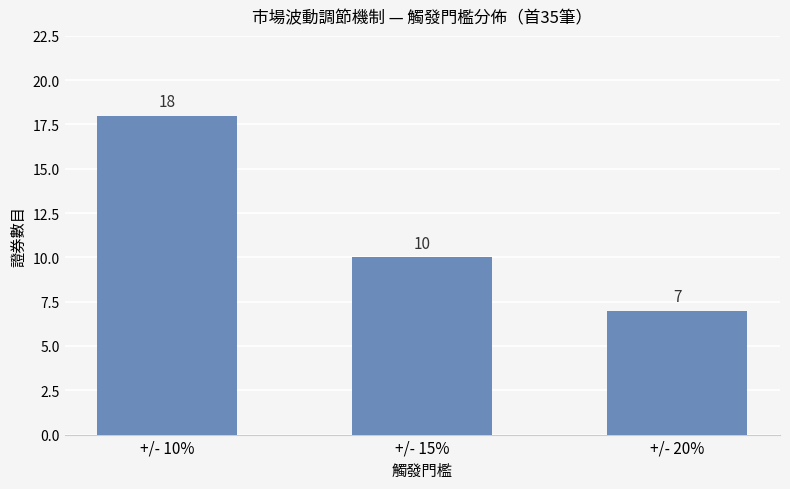

What is the label of the 1st bar from the right?

+/- 20%